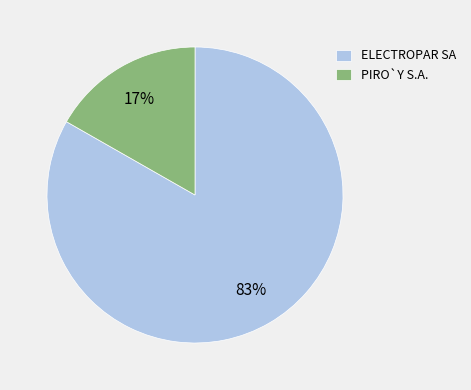

Which category has the biggest portion of the pie?

ELECTROPAR SA